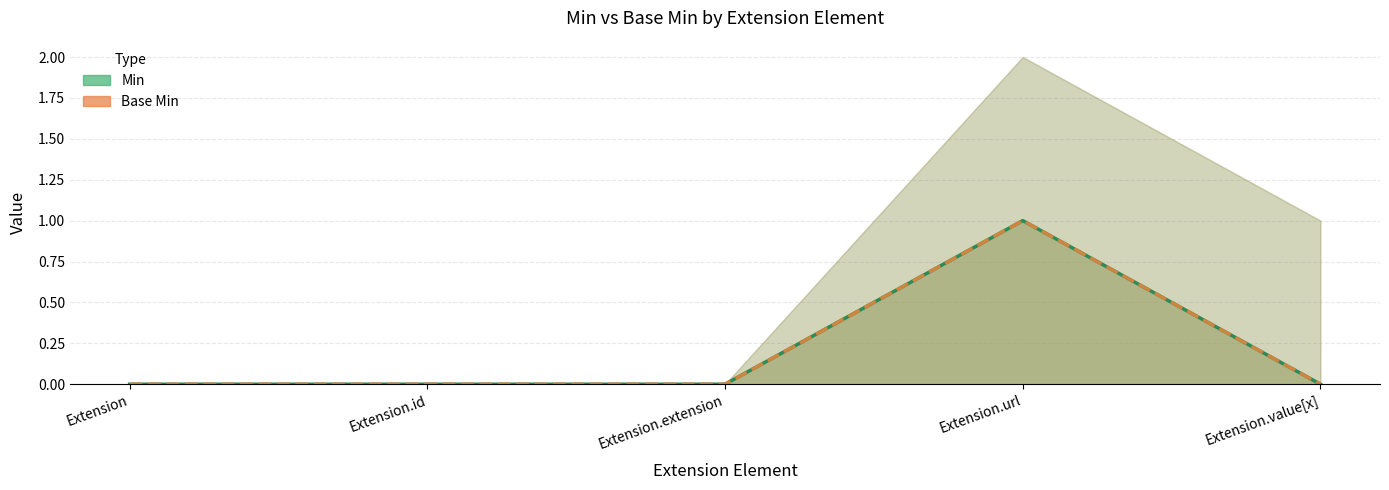

Which has a higher value, Extension.extension or Extension.value[x]?

Extension.extension